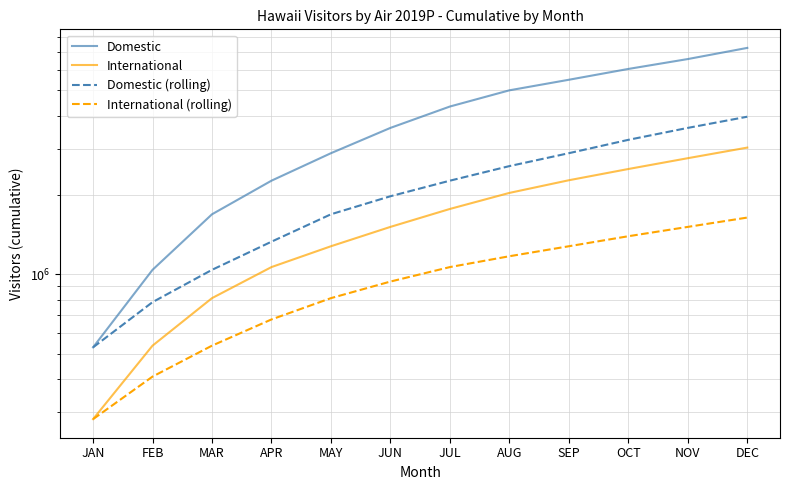

At which category is the sum across all series the highest?

DEC